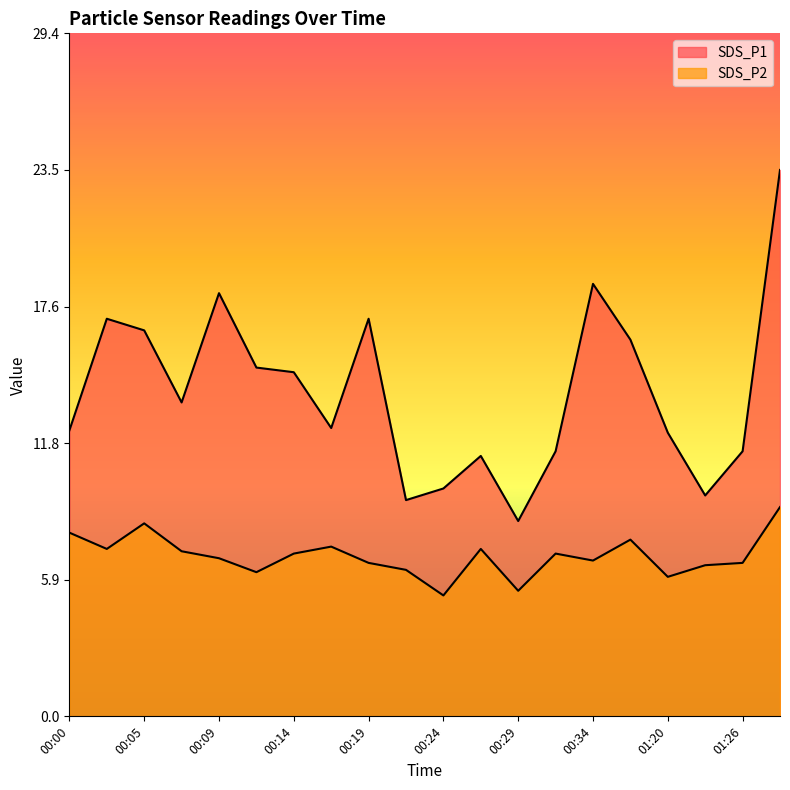

Which category has the highest value across all series?

01:29